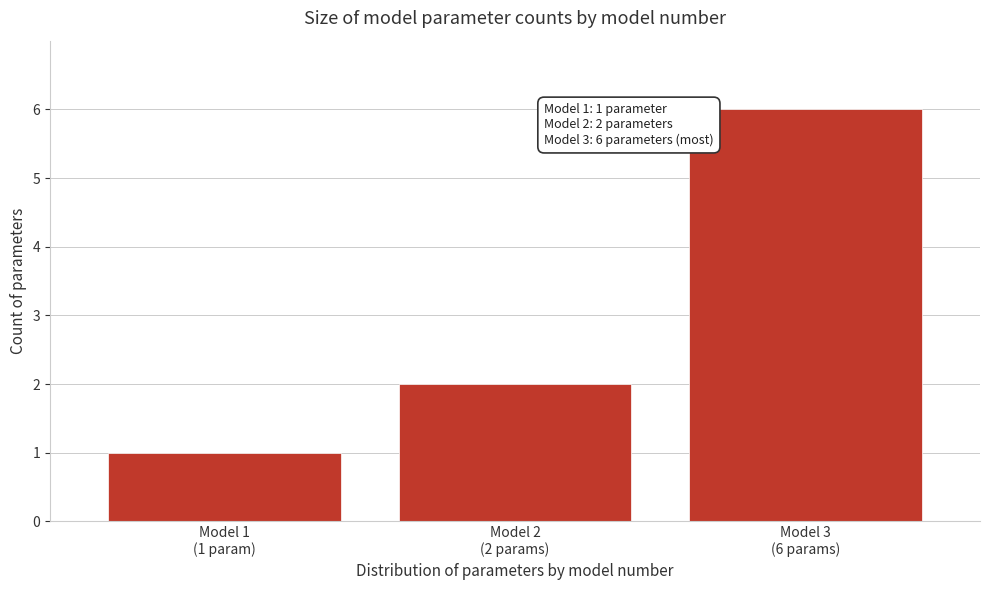

Reading left to right, list all the values displayed in this chart.

1	2	6